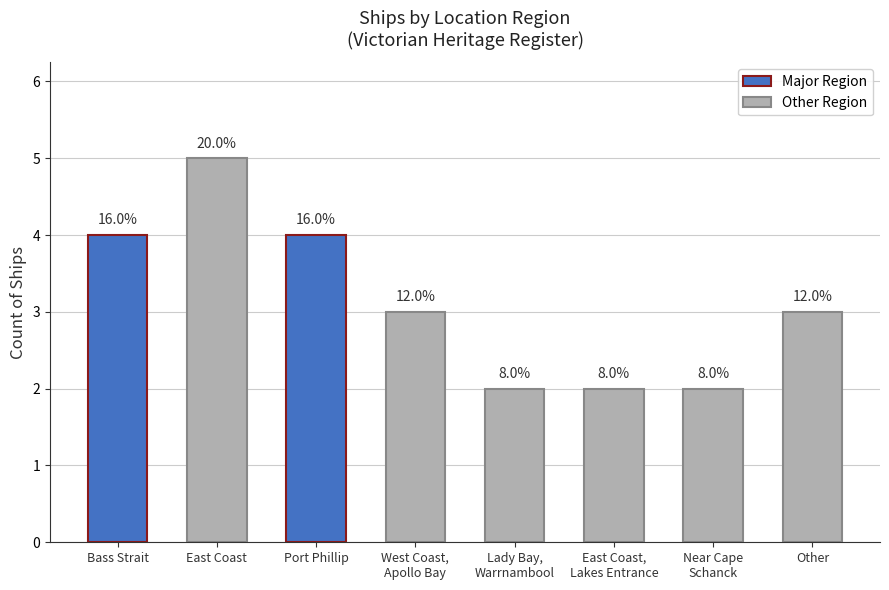

What is the smallest value displayed?

2